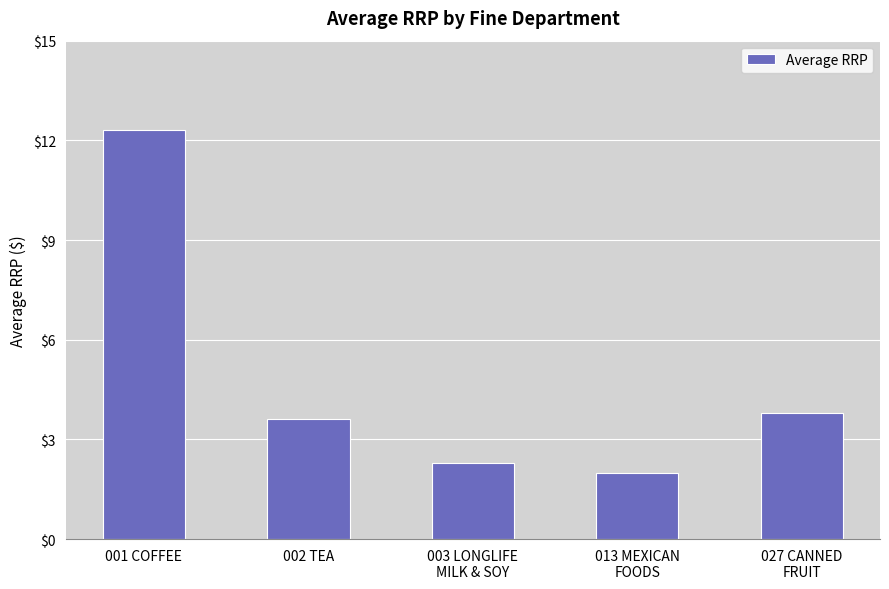

What is the average value?

4.8